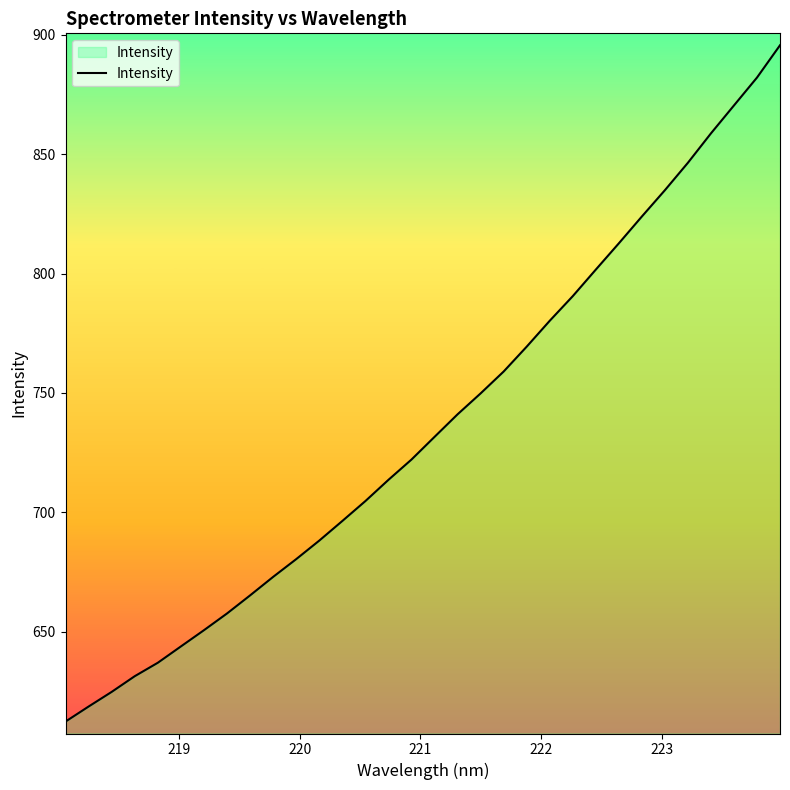

What is the difference between the maximum and minimum values?

283.3